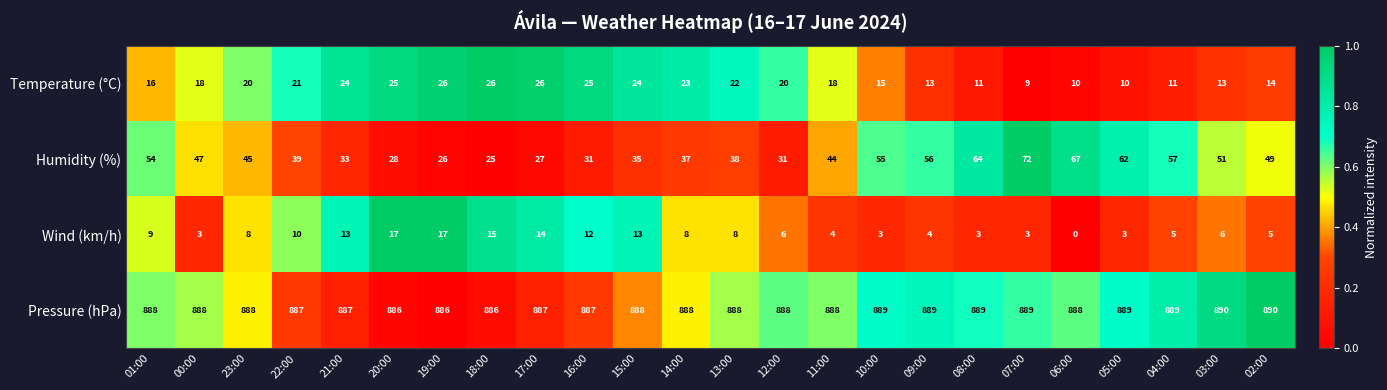

What is the sum of the Temperature (°C) values at 02:00 and 16:00?

39